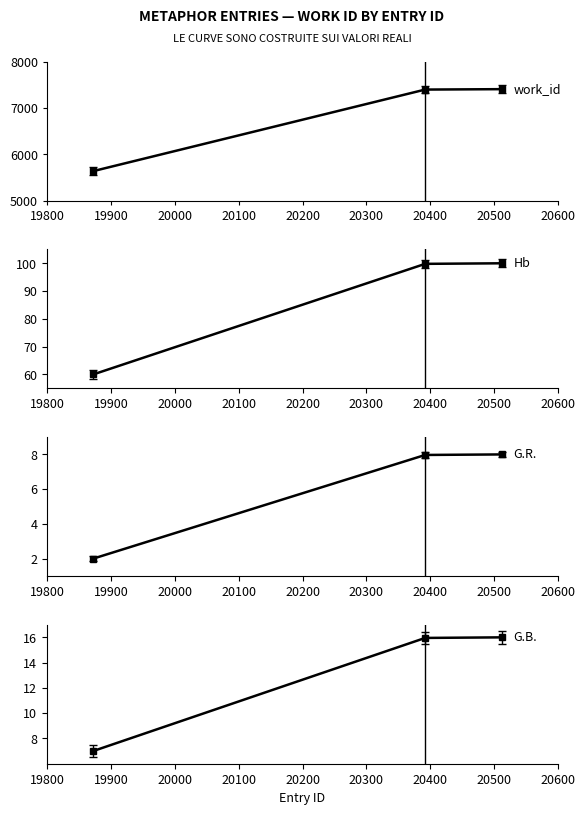

Which series has the widest spread of values?

work_id